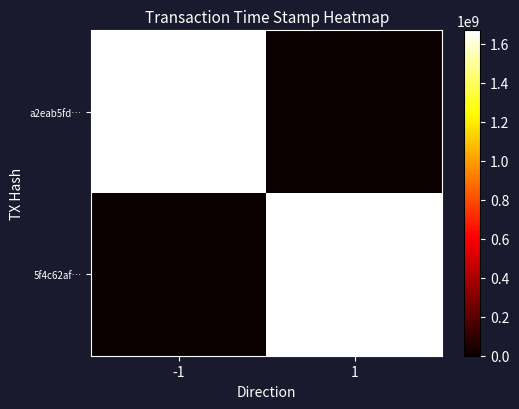

Reading right to left, transcribe all the data shown in this chart.

a2eab5fd…: 1=0	-1=1669390078
5f4c62af…: 1=1669384146	-1=0